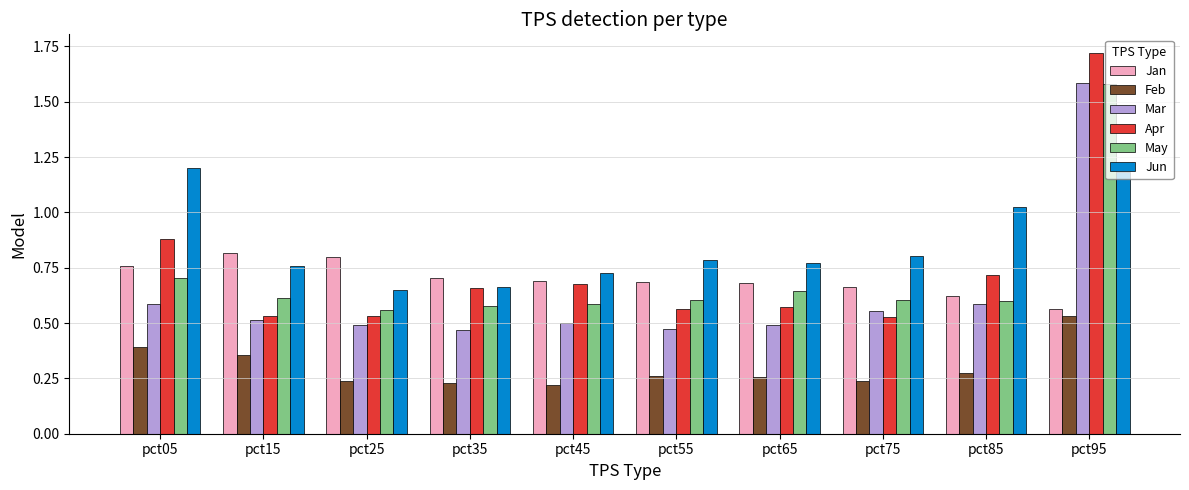

At which category does the chart reach its peak across all series?

pct95